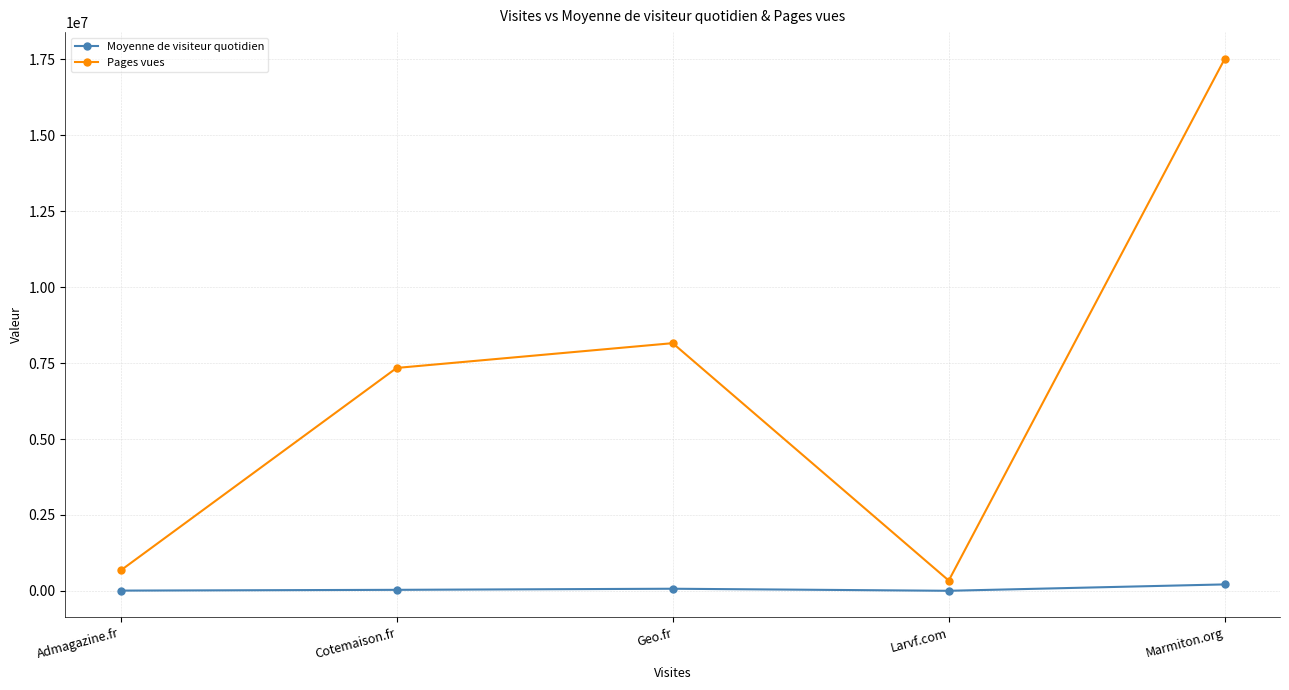

What is the greatest value displayed?

17512583